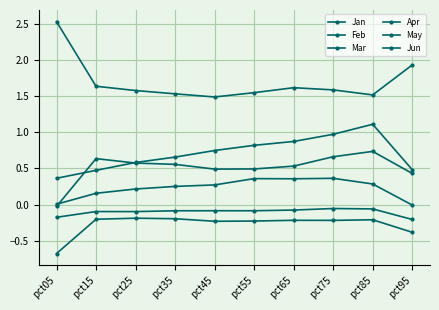

True or false: Mar has more than 1 points higher than both neighbors.

True